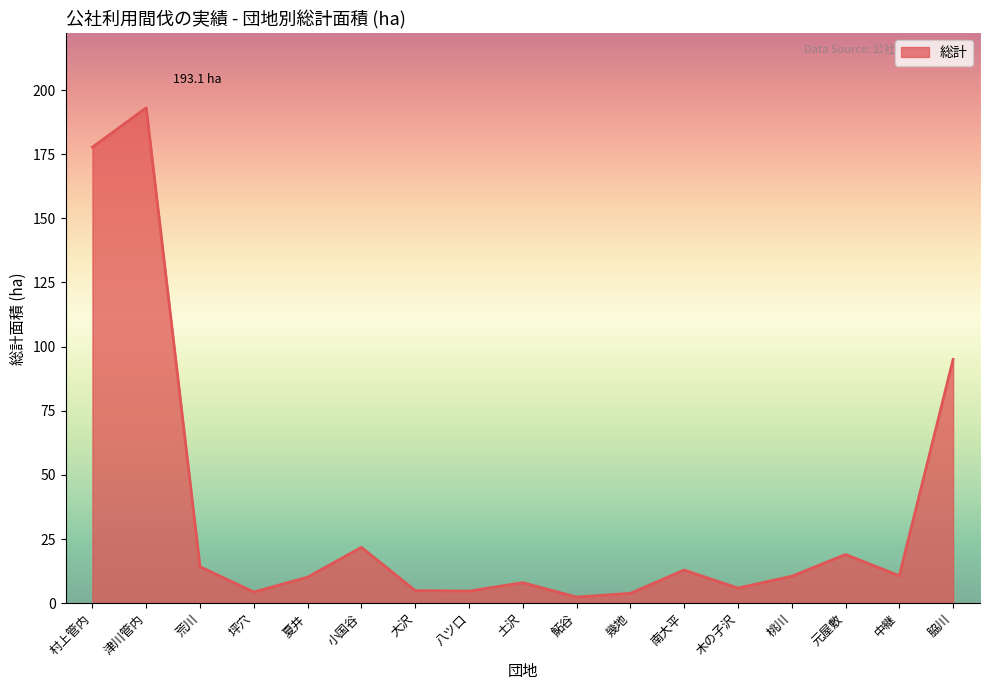

Which has a higher value, 坪穴 or 脇川?

脇川